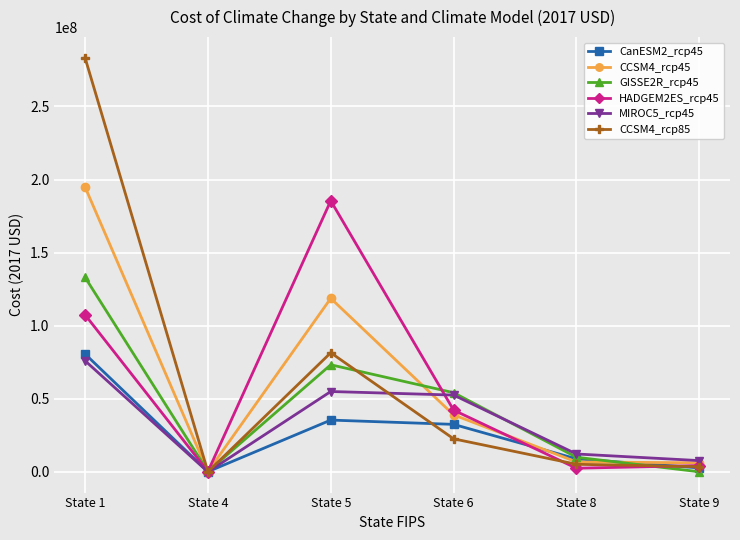

What are all the series names shown in the legend?

CanESM2_rcp45, CCSM4_rcp45, GISSE2R_rcp45, HADGEM2ES_rcp45, MIROC5_rcp45, CCSM4_rcp85